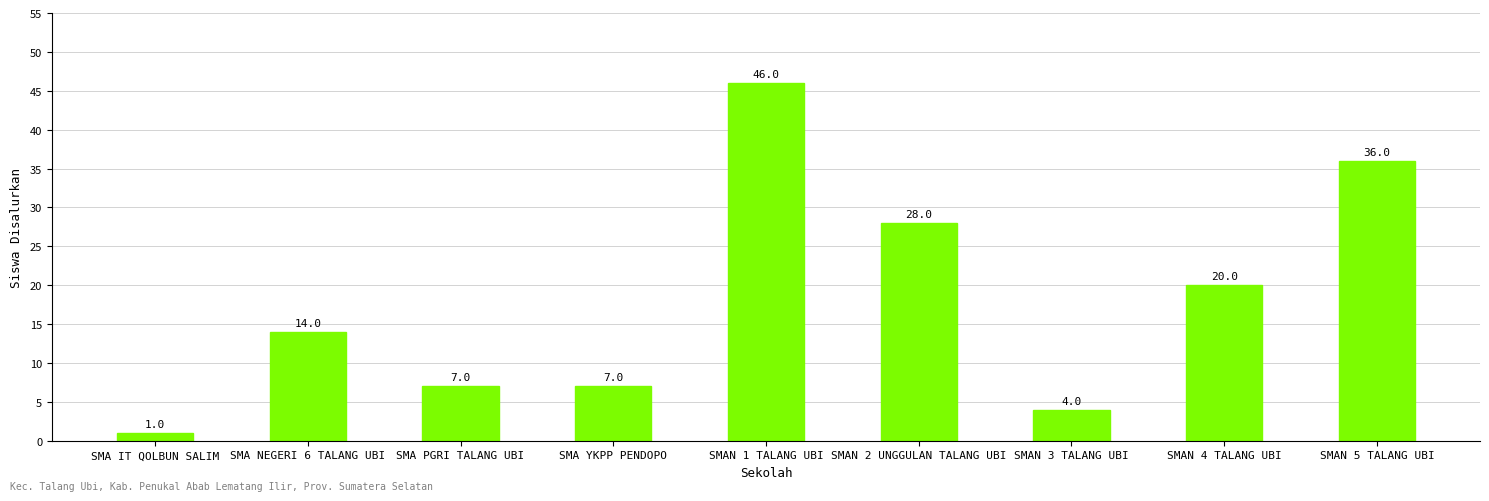

Which label corresponds to the smallest value in the chart?

SMA IT QOLBUN SALIM